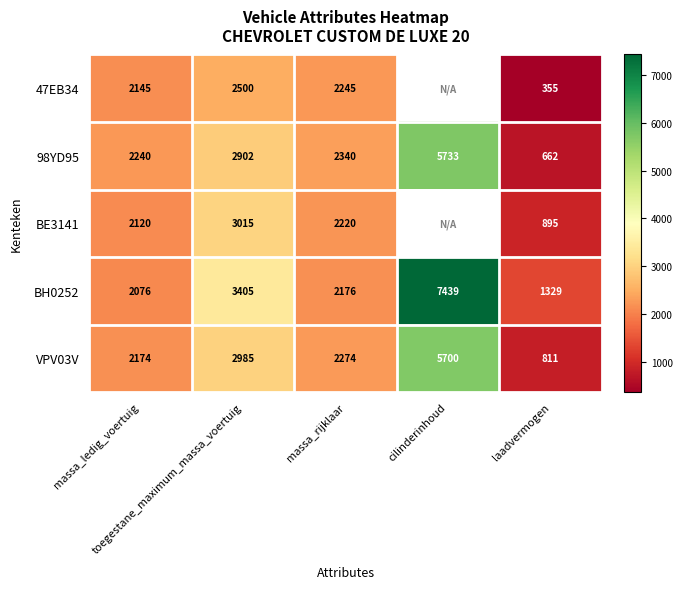

Rank the categories by BH0252 value from highest to lowest.

cilinderinhoud, toegestane_maximum_massa_voertuig, massa_rijklaar, massa_ledig_voertuig, laadvermogen